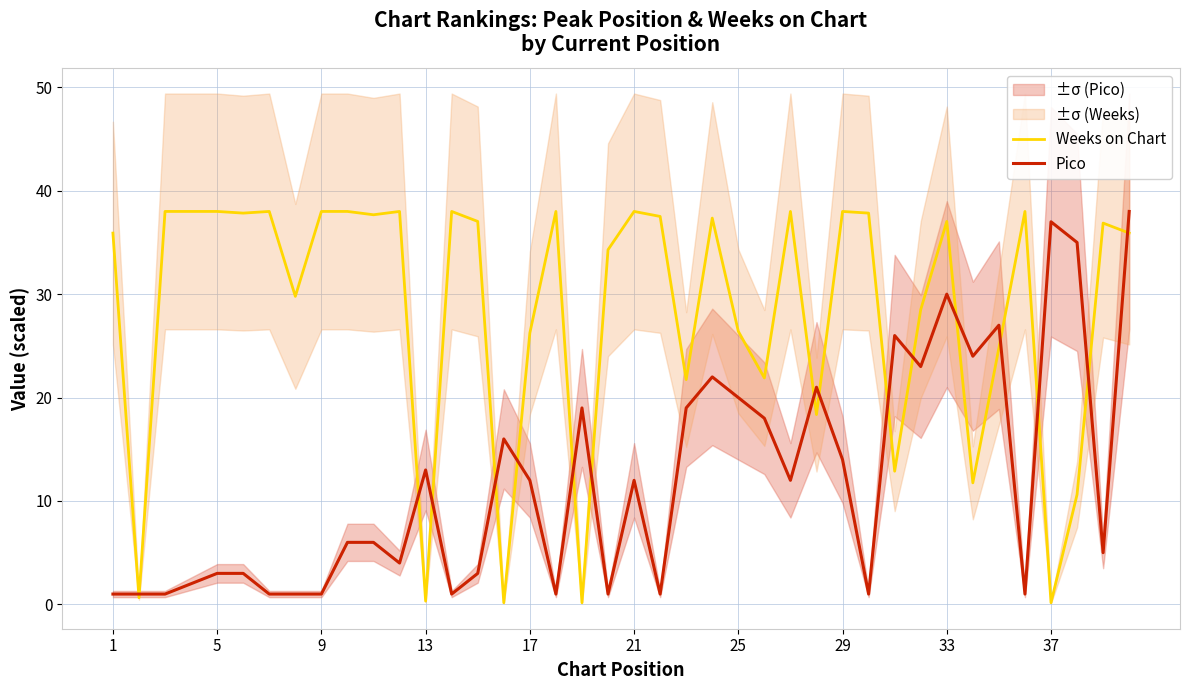

Reading left to right, transcribe all the data shown in this chart.

Weeks on Chart: 35.9	0.6	38.0	38.0	38.0	37.8	38.0	29.8	38.0	38.0	37.7	38.0	0.3	38.0	37.0	0.2	26.2	38.0	0.2	34.3	38.0	37.5	21.7	37.4	26.4	21.9	38.0	18.4	38.0	37.8	12.9	28.5	37.0	11.8	24.8	38.0	0.2	10.6	36.9	35.9
Pico: 1.0	1.0	1.0	2.0	3.0	3.0	1.0	1.0	1.0	6.0	6.0	4.0	13.0	1.0	3.0	16.0	12.0	1.0	19.0	1.0	12.0	1.0	19.0	22.0	20.0	18.0	12.0	21.0	14.0	1.0	26.0	23.0	30.0	24.0	27.0	1.0	37.0	35.0	5.0	38.0